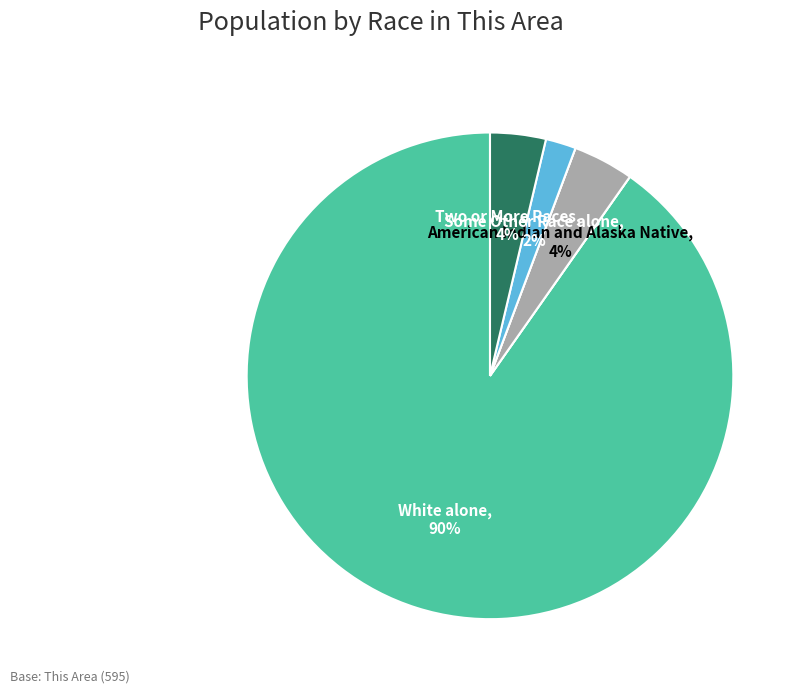

To the nearest percent, what is the average slice percentage?

17%